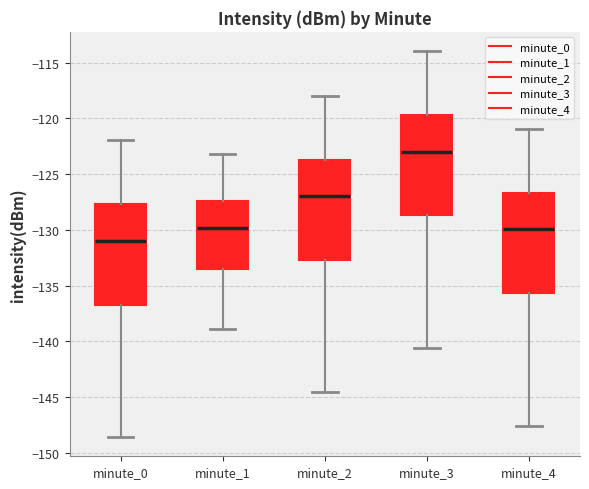

Reading left to right, transcribe this box plot: for each box, give where its median line is, the range the box spans, and where its two whiskers end, as read against the y-axis. The values are not printed on the chart, so give them approximately, as read against the axis.

minute_0: median -131.0, box -136.5 to -127.5, whiskers -148.5 to -122.0
minute_1: median -130.0, box -133.5 to -127.5, whiskers -139.0 to -123.0
minute_2: median -127.0, box -132.5 to -123.5, whiskers -144.5 to -118.0
minute_3: median -123.0, box -128.5 to -119.5, whiskers -140.5 to -114.0
minute_4: median -130.0, box -135.5 to -126.5, whiskers -147.5 to -121.0